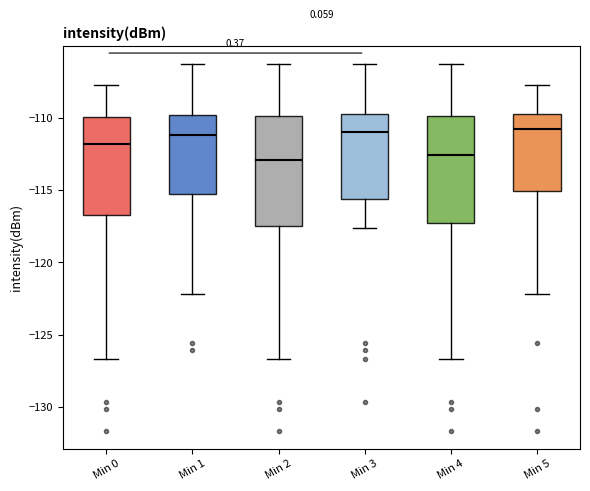

Where does the upper whisker of the box for Min 2 end on the y-axis? The values are not printed on the chart, so give them approximately, as read against the axis.

-106.5